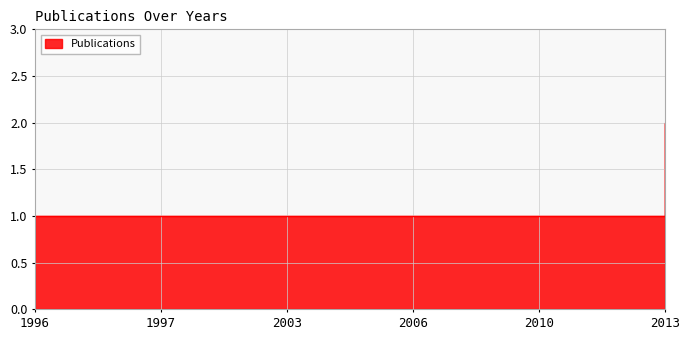

List the labels in order of value, largest first.

2013, 1996, 1997, 2003, 2006, 2010